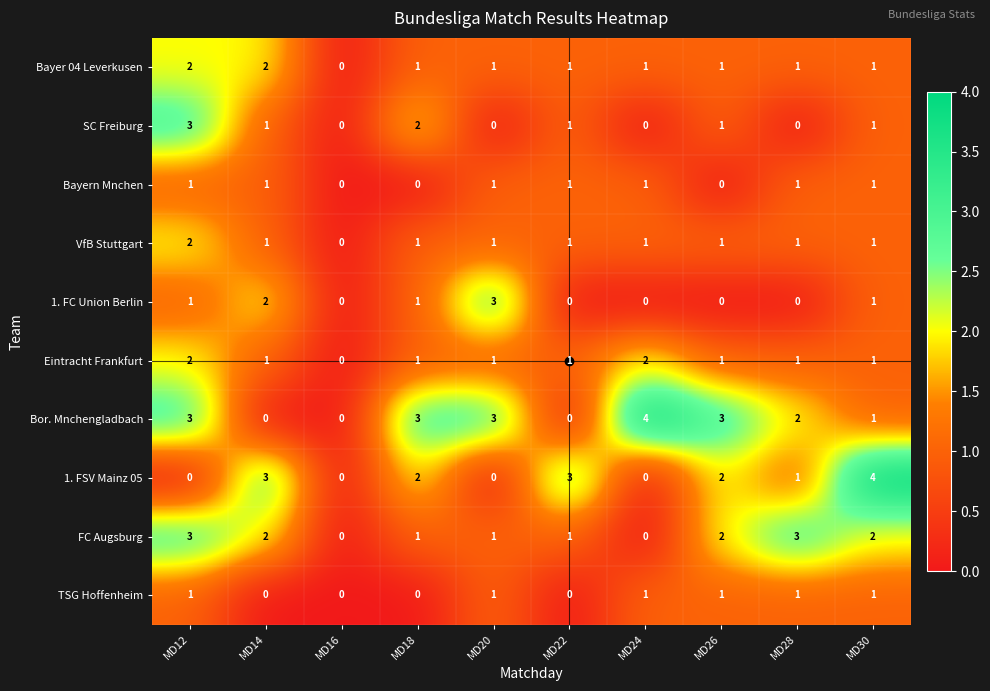

What is the greatest value displayed?

4